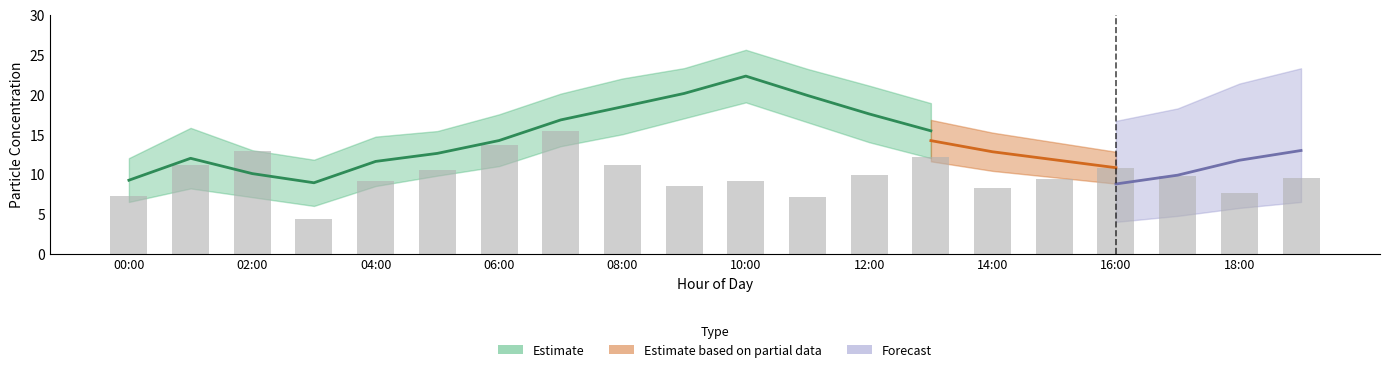

The chart shows a value of 3.2 at 16:00. True or false?

False